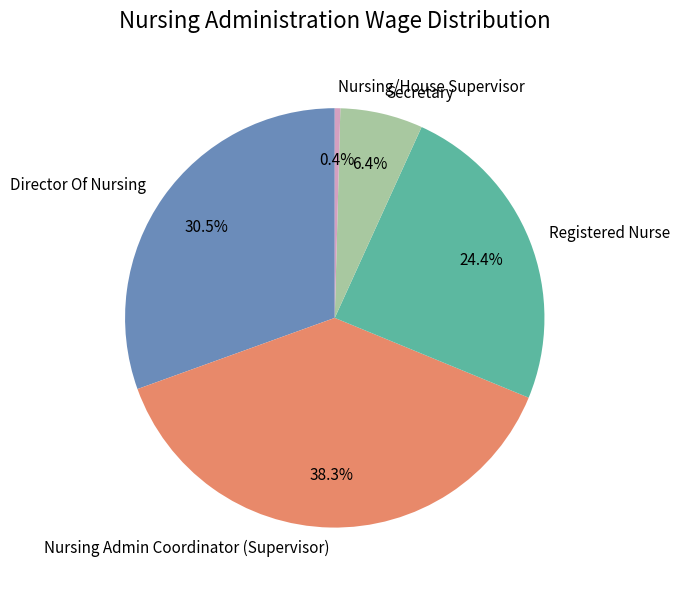

Is there any slice that represents more than half of the pie?

No